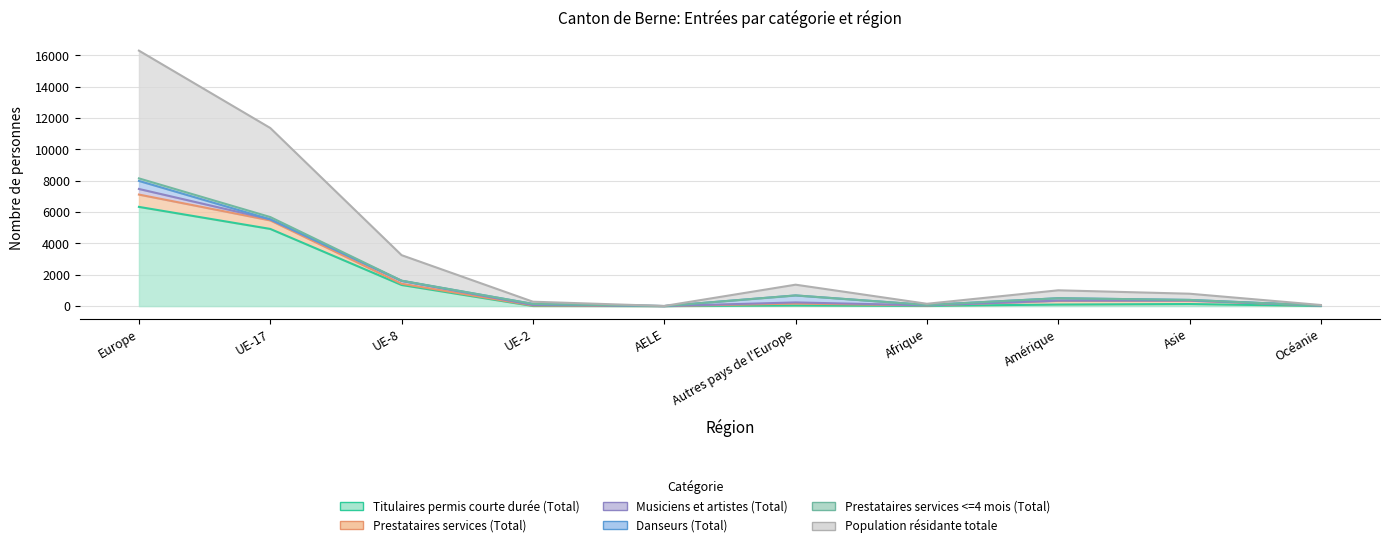

The Population résidante totale series shows 36 at Océanie. True or false?

True